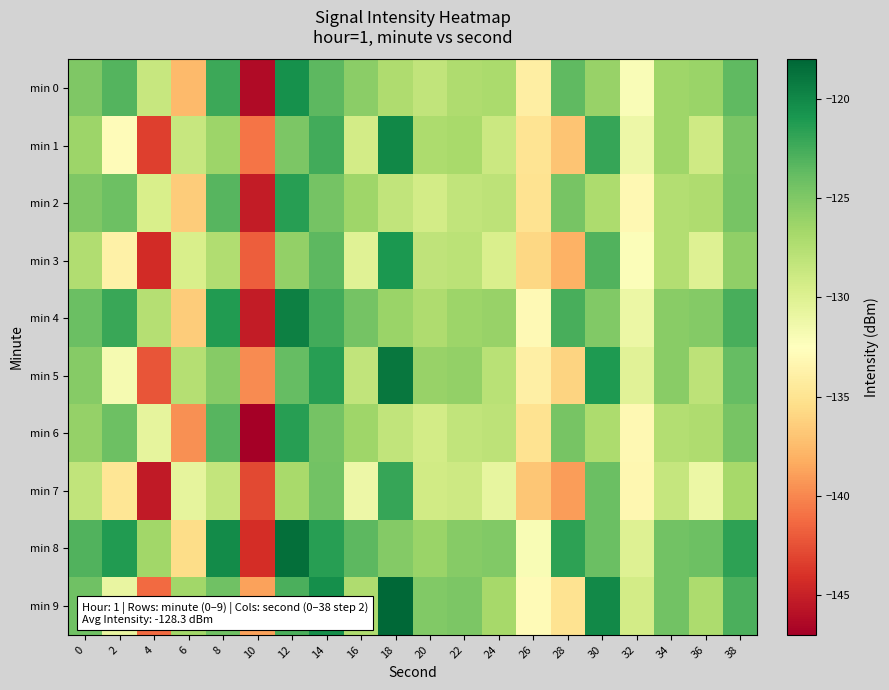

At 32, list the series in order from smallest to largest.

min 7, min 2, min 6, min 3, min 0, min 1, min 4, min 5, min 8, min 9